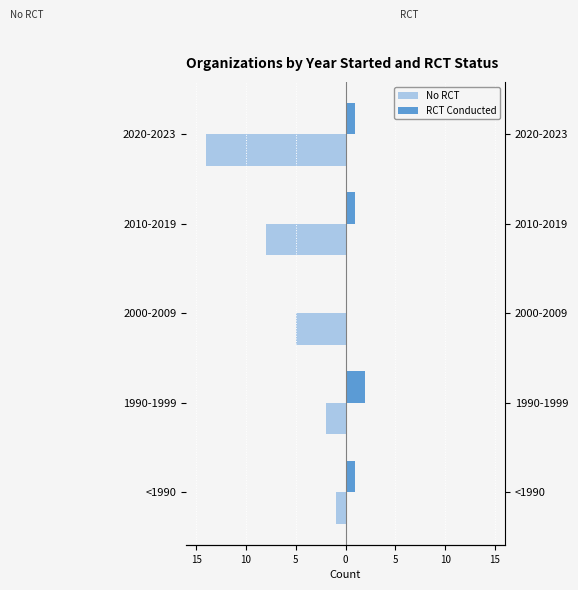

What is the difference between the maximum and minimum values in the RCT Conducted series?

2